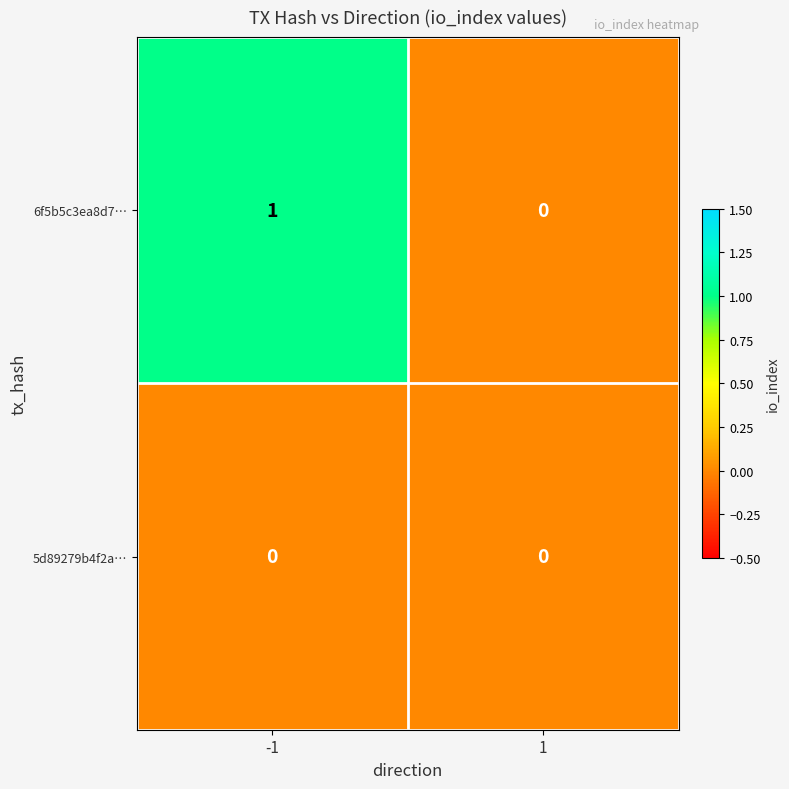

At which category is the sum across all series the highest?

-1